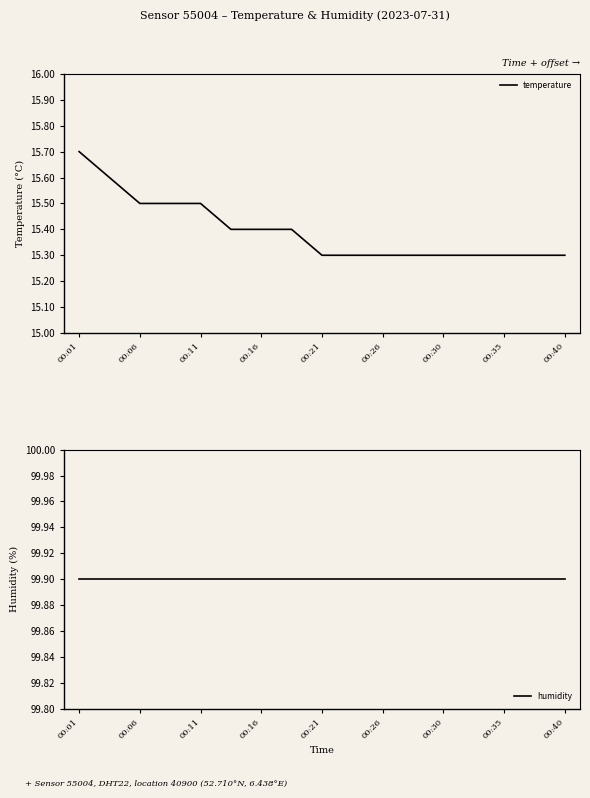

The temperature series shows 8.4 at 00:35. True or false?

False